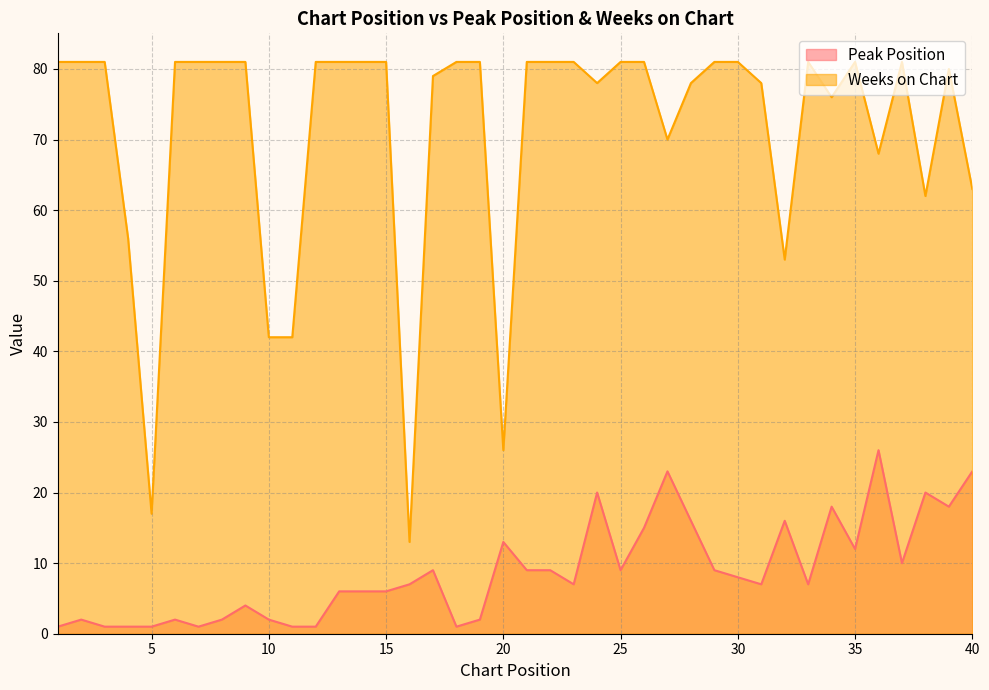

True or false: Peak Position has a value of 12 at 35.

True